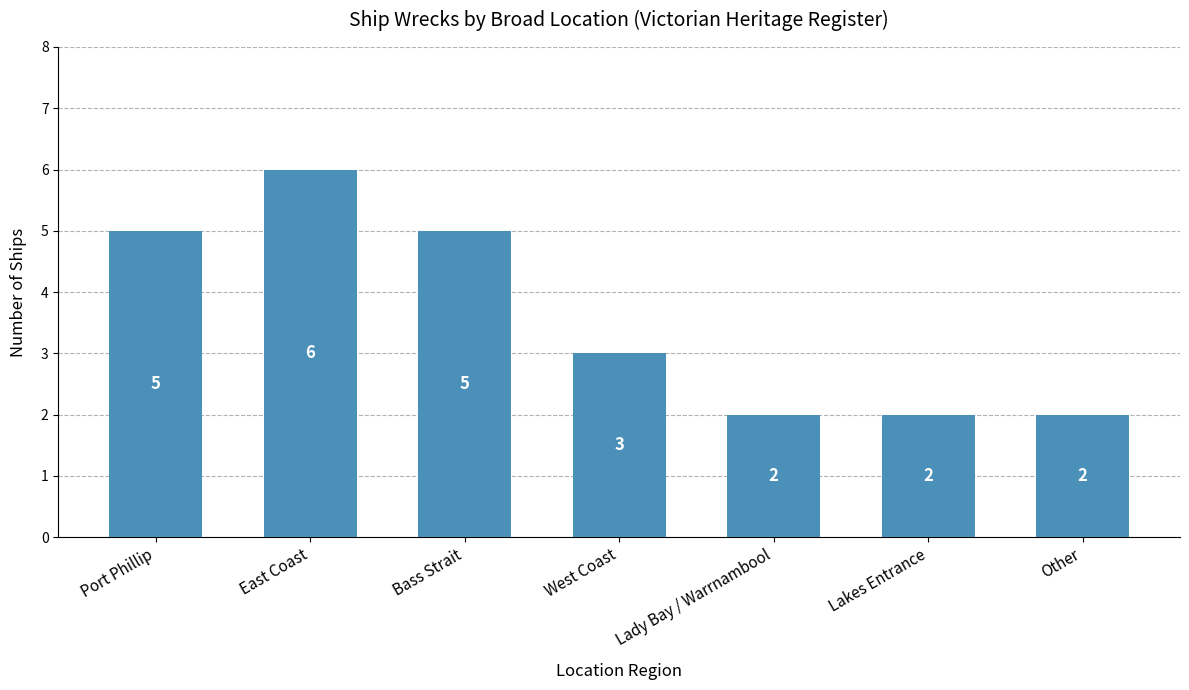

How many series are shown in this chart?

1